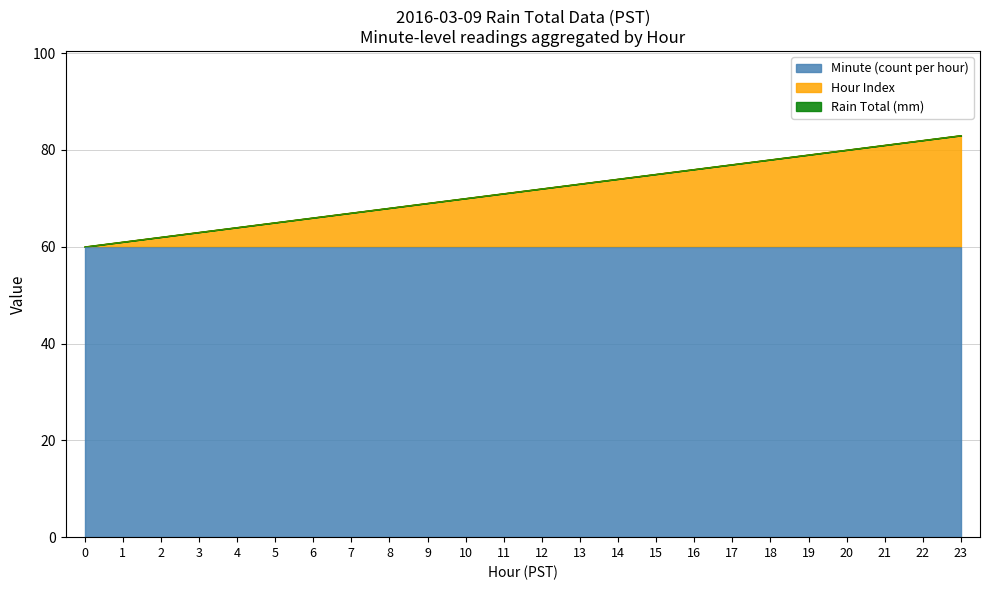

What is the highest value of the Minute (count per hour) series?

60